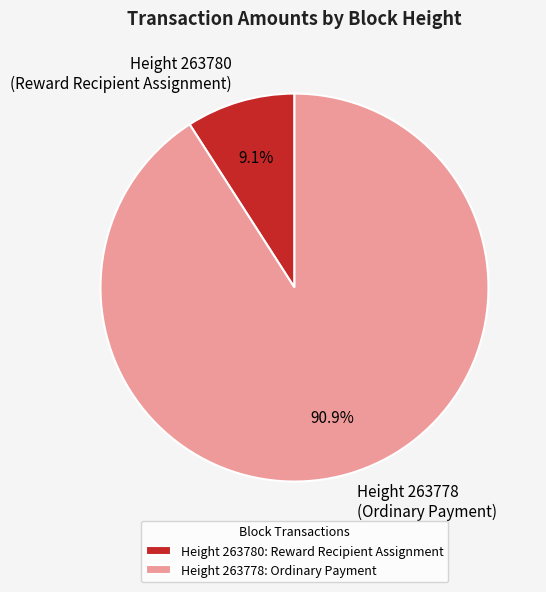

To the nearest percent, what is the average slice percentage?

50%